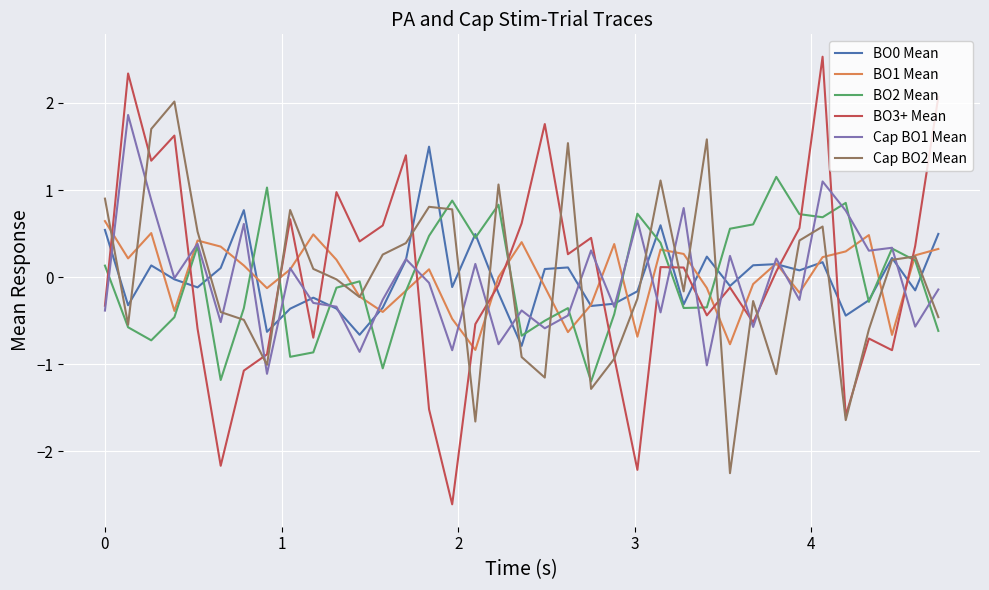

What is the greatest value displayed?

2.5